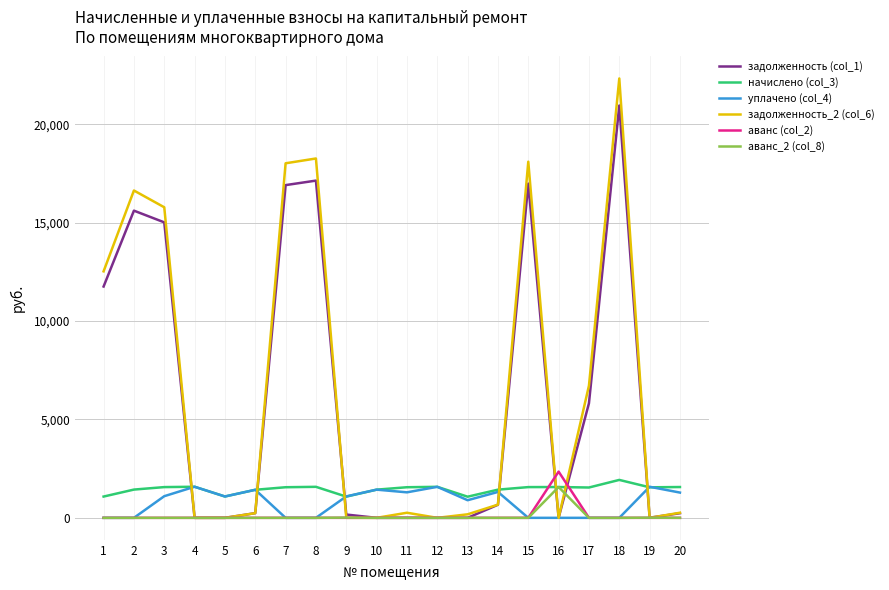

At how many categories does at least one series exceed 8516?

7